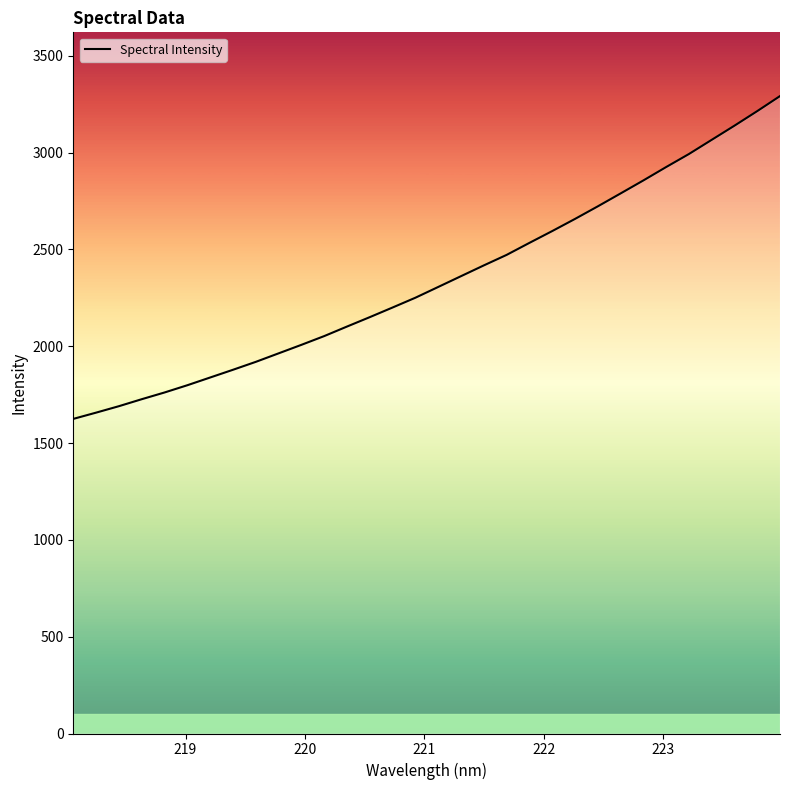

What is the difference between the maximum and minimum values?

1667.4